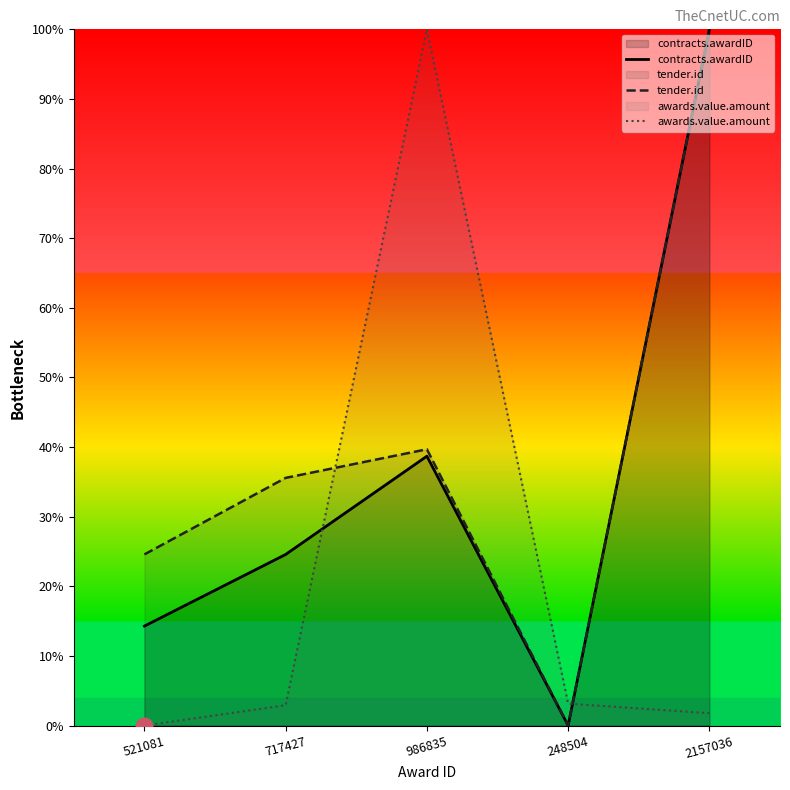

What is the total value across all series at 986835?

178.4